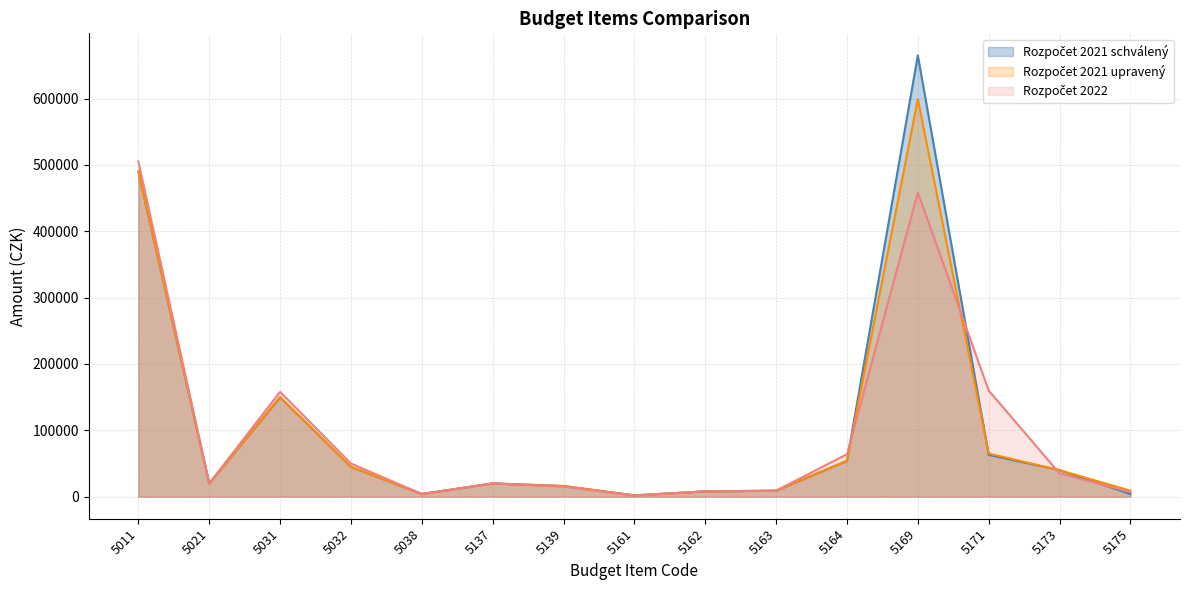

Which category has the lowest value across all series?

5161